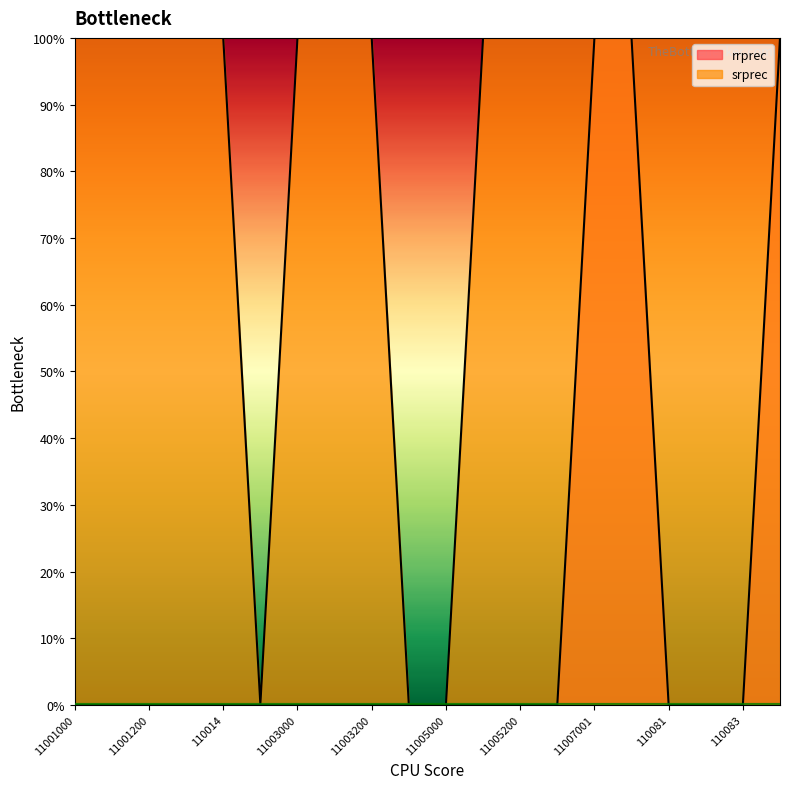

How many times do srprec and rrprec cross each other?

3